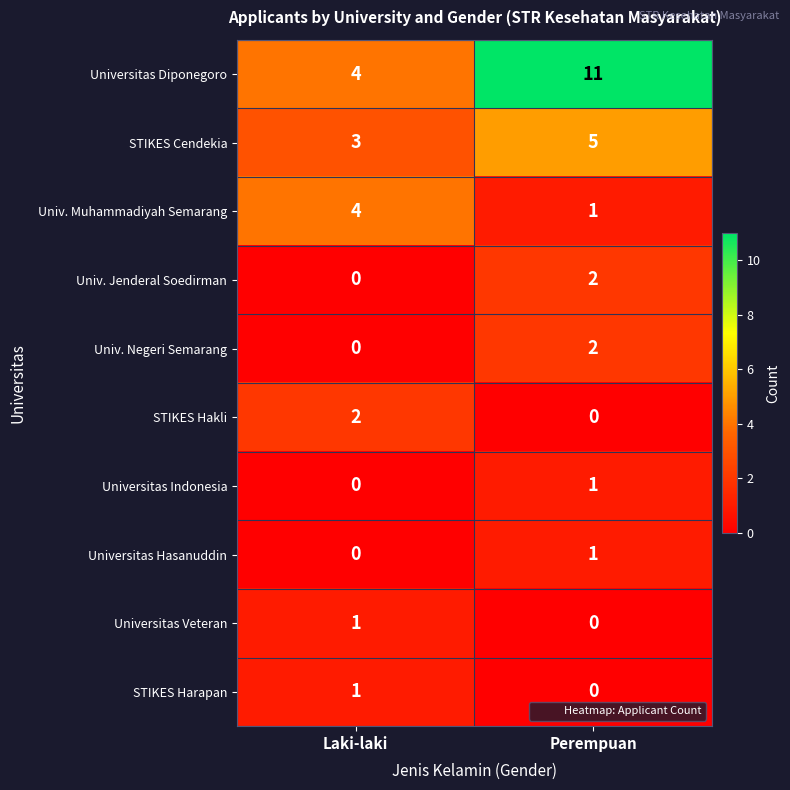

At how many categories does at least one series exceed 6?

1